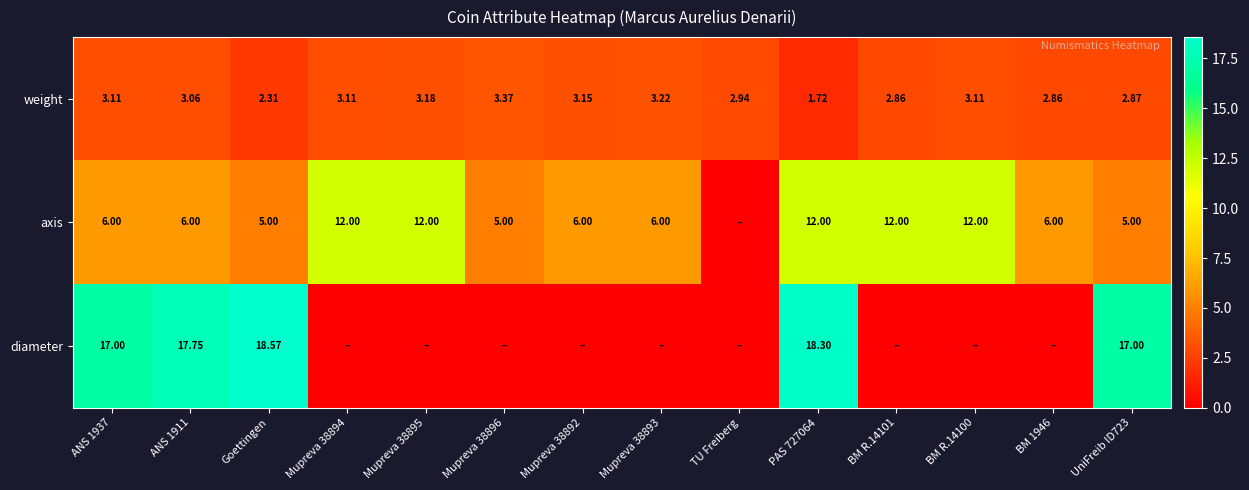

Is the value of weight at TU Freiberg greater than the value of diameter at Goettingen?

No